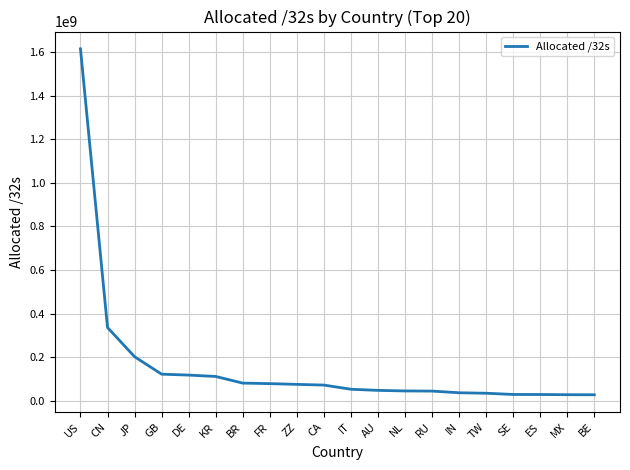

What is the difference between the second highest and minimum values?

308326784